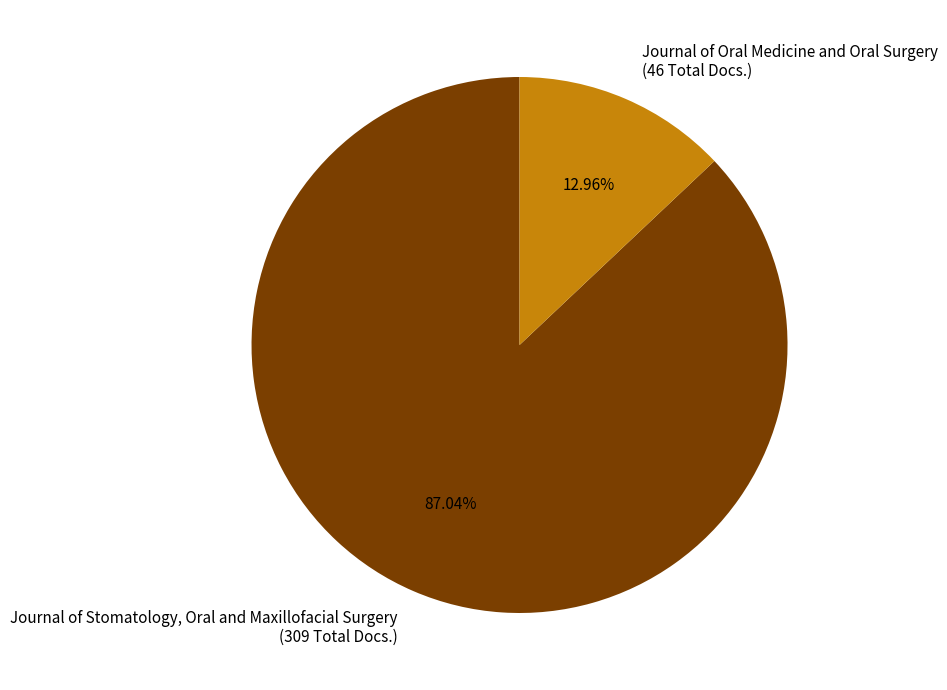

Between Journal of Oral Medicine and Oral Surgery and Journal of Stomatology, Oral and Maxillofacial Surgery, which is larger?

Journal of Stomatology, Oral and Maxillofacial Surgery